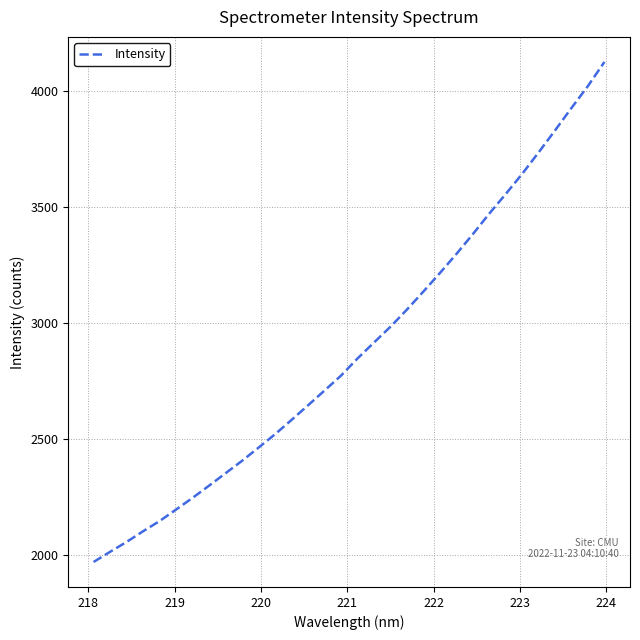

What is the difference between the maximum and minimum values?

2152.2